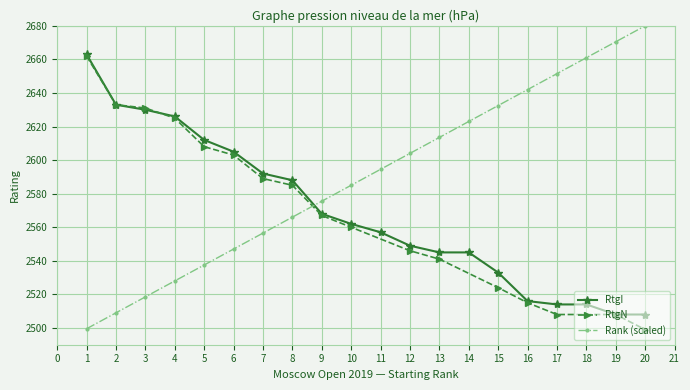

True or false: RtgI has a value of 4204.2 at 7.

False